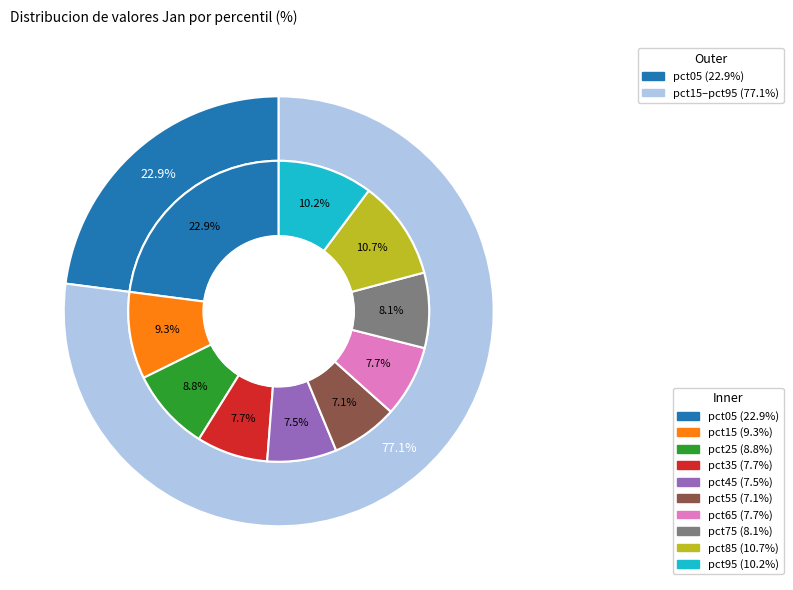

Between pct95 and pct65, which is larger?

pct95